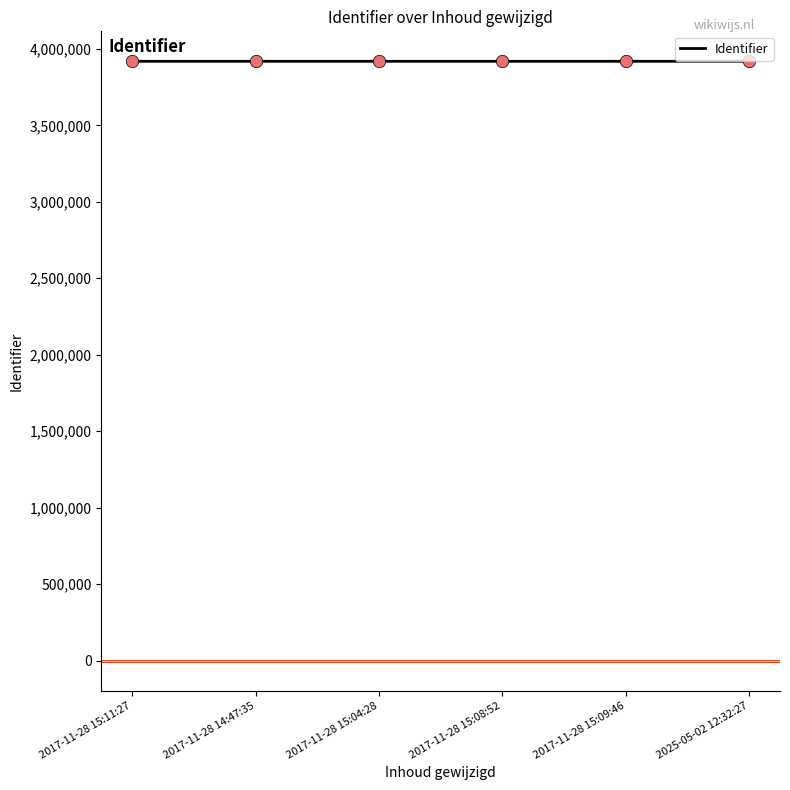

What is the change in value from 2017-11-28 15:04:28 to 2025-05-02 12:32:27?

+3